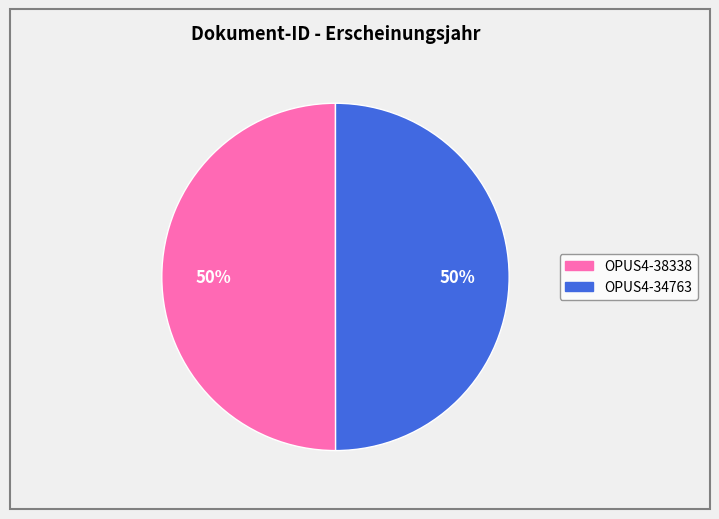

Approximately how many times larger is the value at OPUS4-34763 compared to OPUS4-38338?

1.0